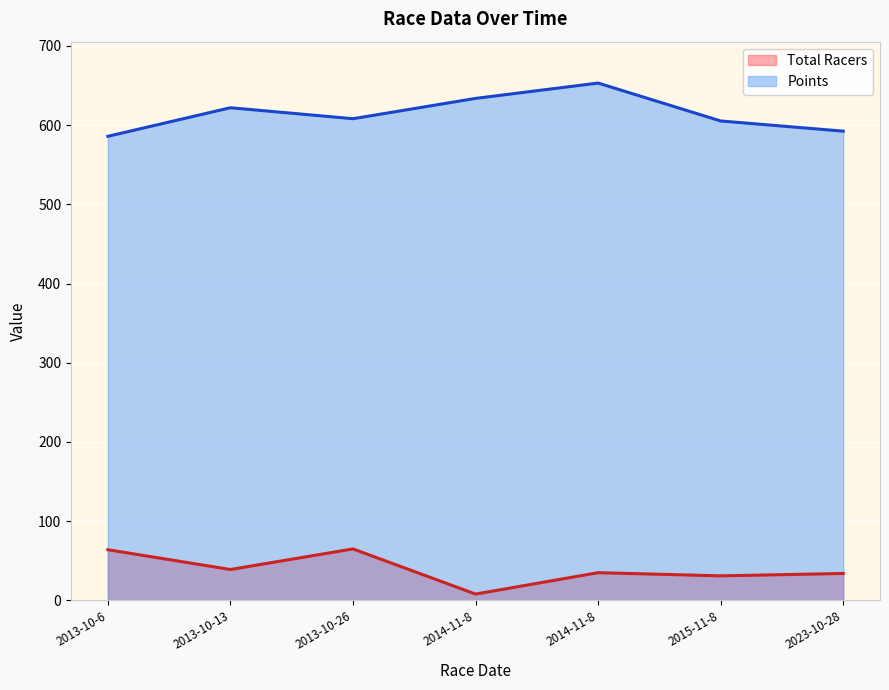

What is the average value of the Points series?

614.4